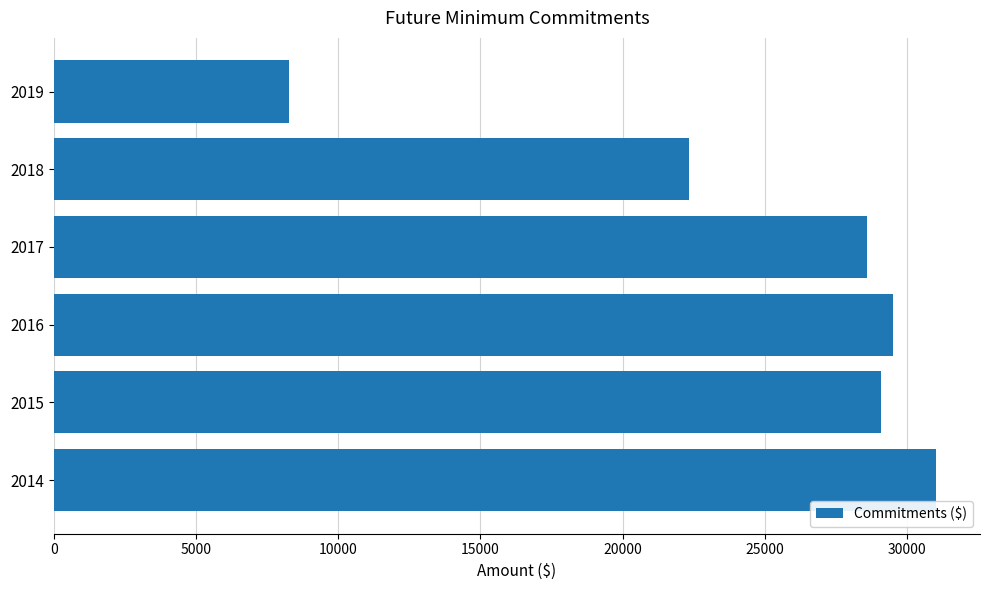

Rank the categories by value from lowest to highest.

2019, 2018, 2017, 2015, 2016, 2014